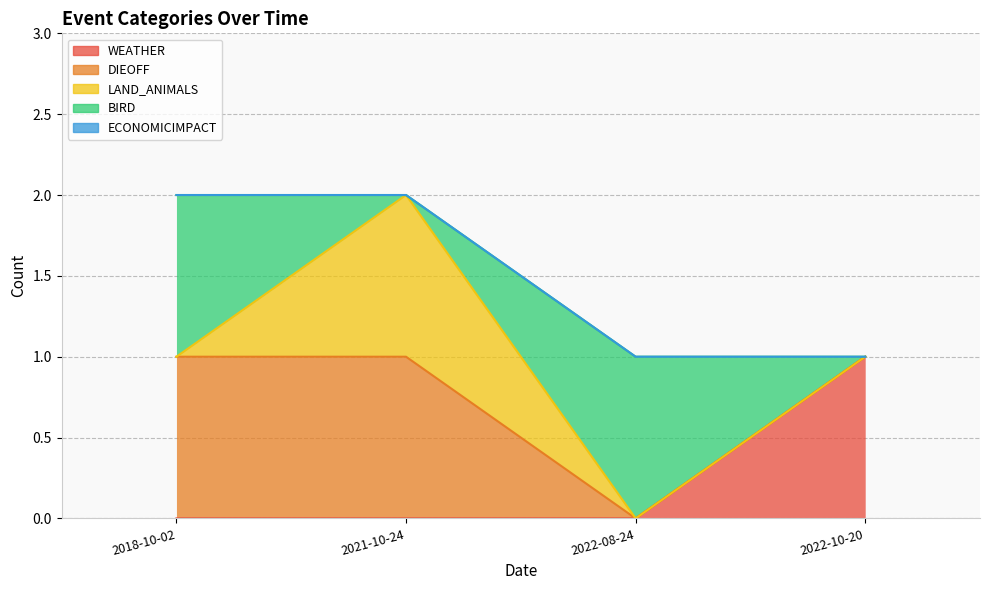

Reading left to right, what are all the values shown in this chart?

WEATHER: 2018-10-02=0	2021-10-24=0	2022-08-24=0	2022-10-20=1
DIEOFF: 2018-10-02=1	2021-10-24=1	2022-08-24=0	2022-10-20=0
LAND_ANIMALS: 2018-10-02=0	2021-10-24=1	2022-08-24=0	2022-10-20=0
BIRD: 2018-10-02=1	2021-10-24=0	2022-08-24=1	2022-10-20=0
ECONOMICIMPACT: 2018-10-02=0	2021-10-24=0	2022-08-24=0	2022-10-20=0